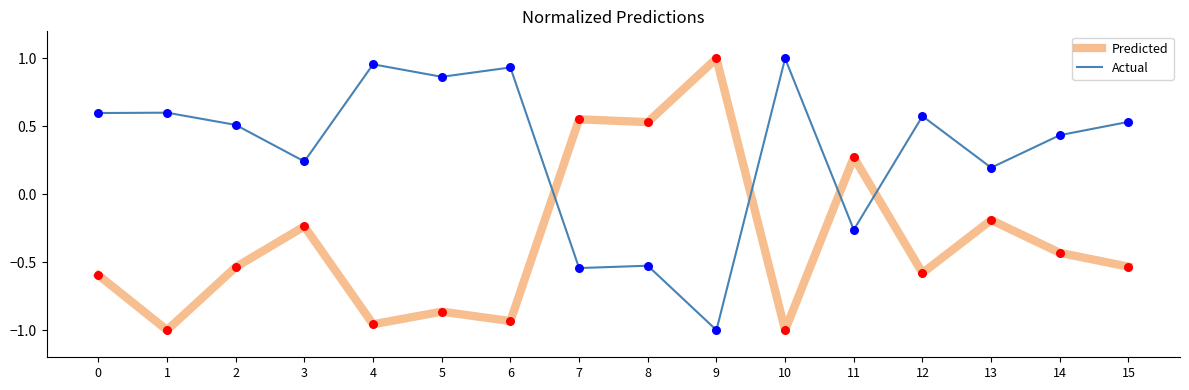

Is the value of Predicted at 3 greater than the value of Actual at 3?

No